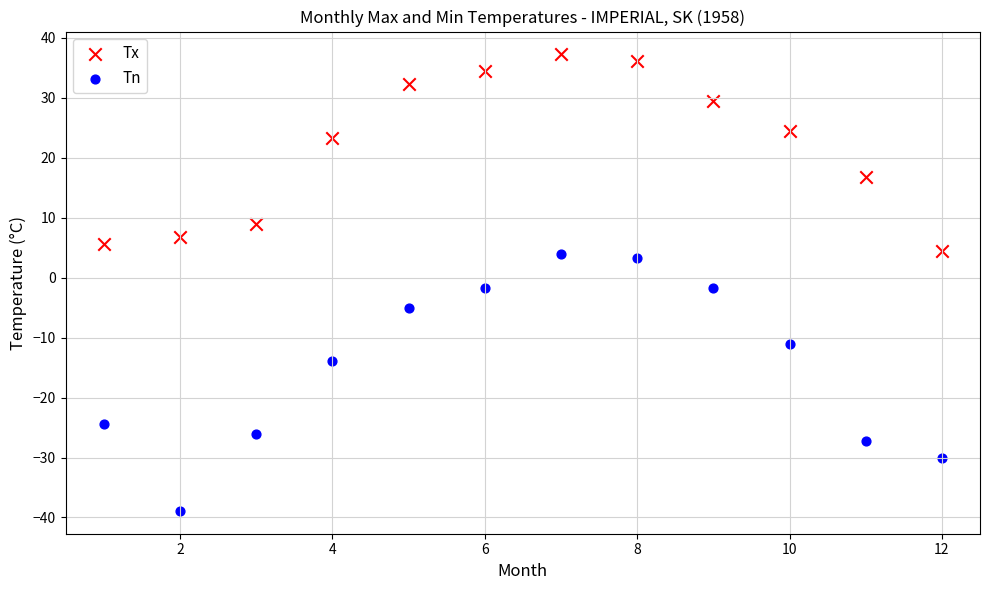

In the Tn series, what Y value is closest to -17?

-13.9